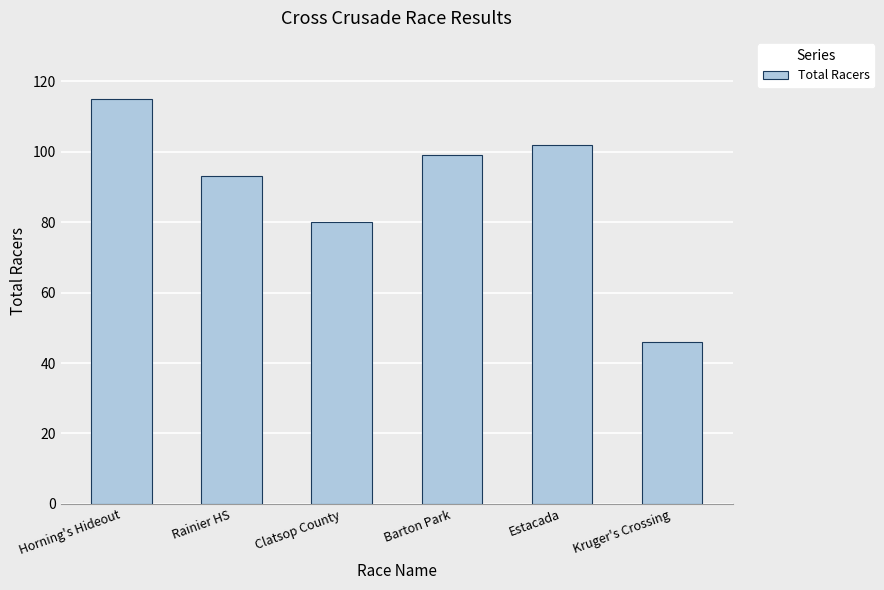

Approximately how many times larger is the value at Estacada compared to Horning's Hideout?

0.9